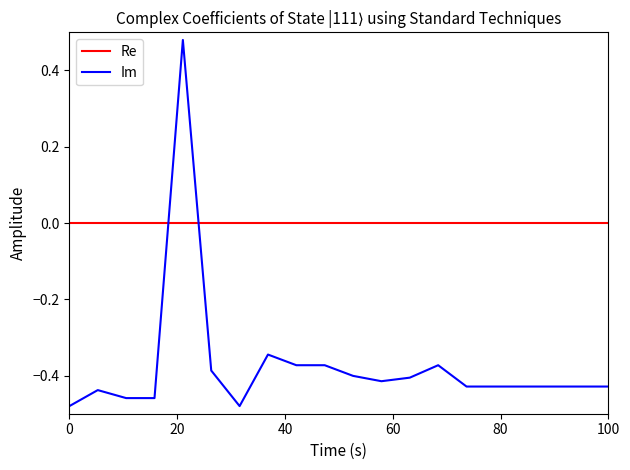

How many lines are shown in the chart?

2